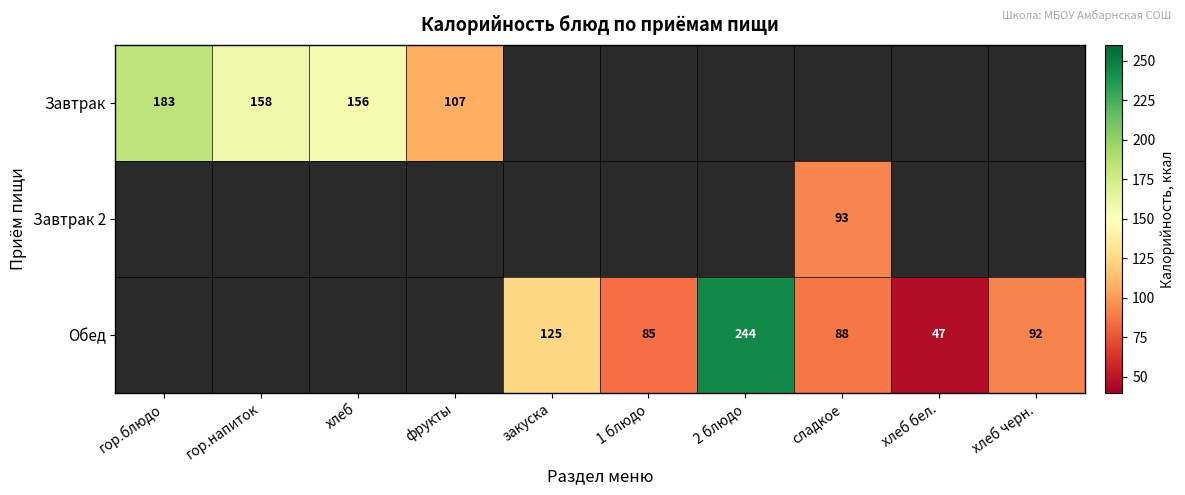

True or false: Завтрак 2 has a value of 37.5 at сладкое.

False